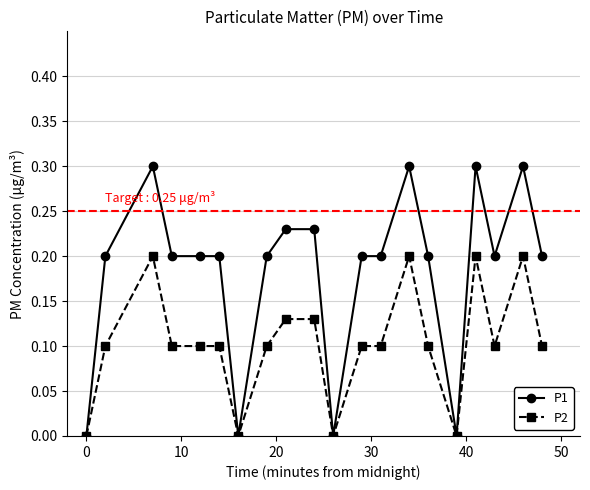

How many P2 values are between 0 and 1?

20